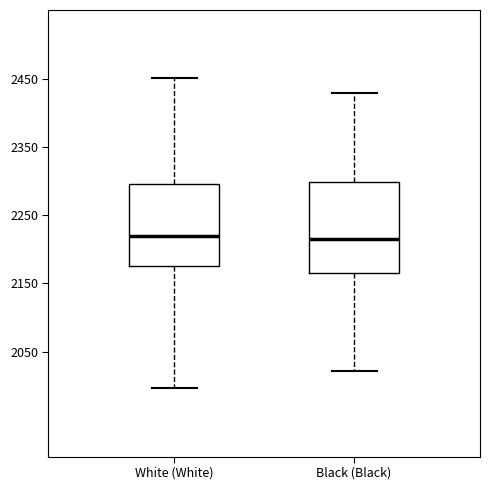

Which box is the tallest, from its lower edge to its upper edge?

Black (Black)